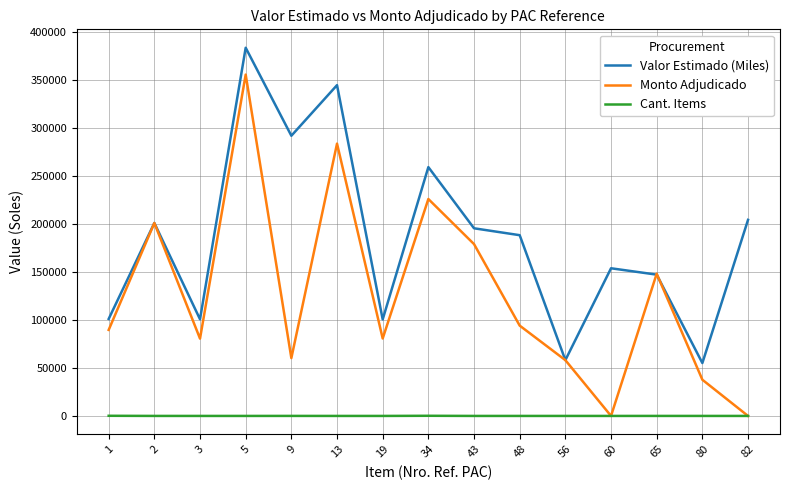

Count the number of data series in this chart.

3